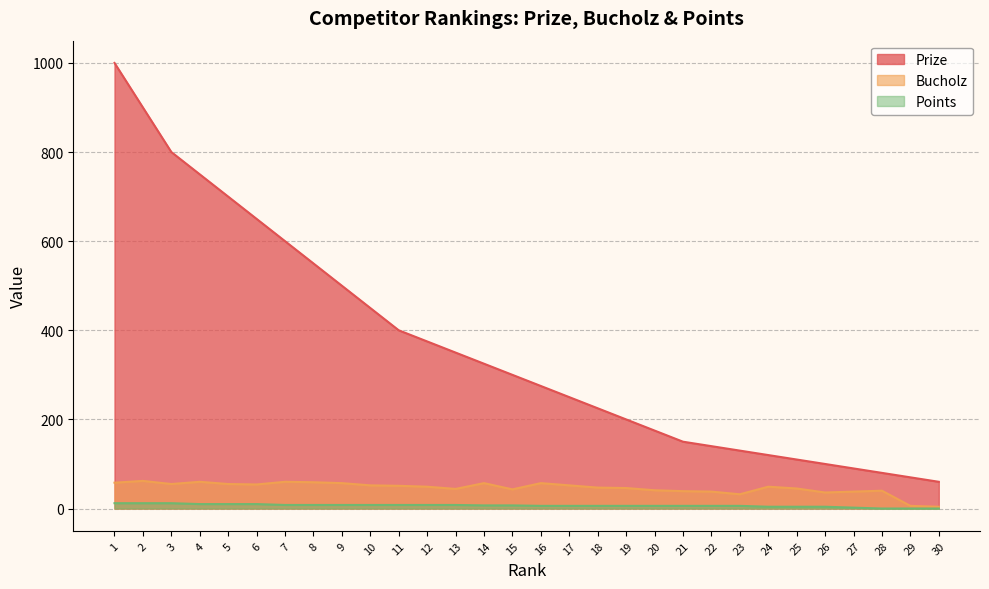

True or false: Points and Prize cross at least once.

False